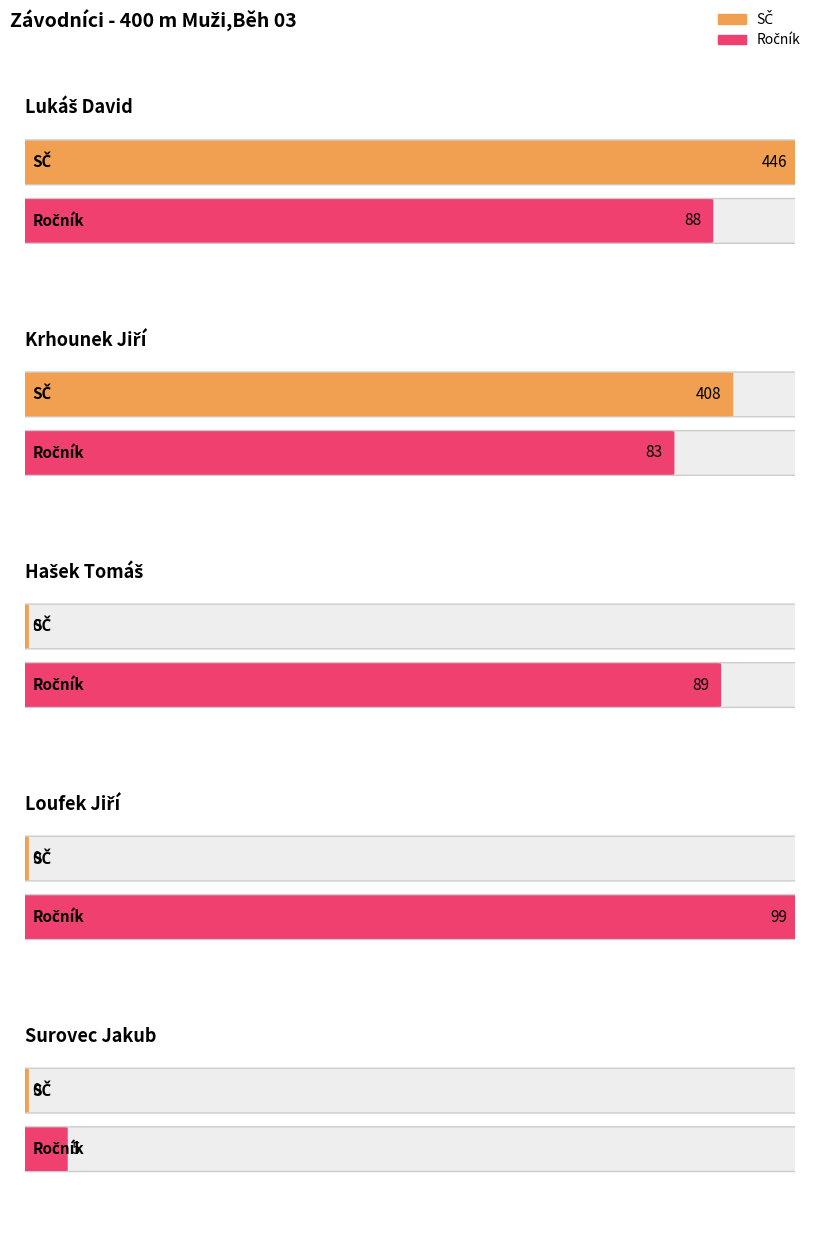

What is the label of the 2nd bar from the right?

Loufek Jiří